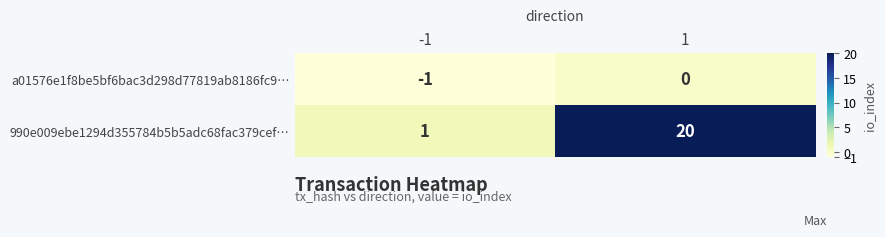

Rank the series by their maximum value, from highest to lowest.

990e009ebe1294d355784b5b5adc68fac379cef…, a01576e1f8be5bf6bac3d298d77819ab8186fc9…